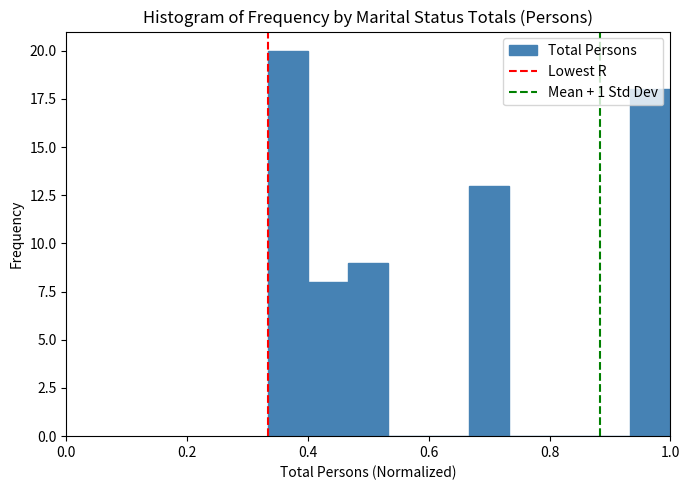

Around what value on the x-axis is the tallest bar? Give the approximate position of its centre, as read against the axis.

0.36